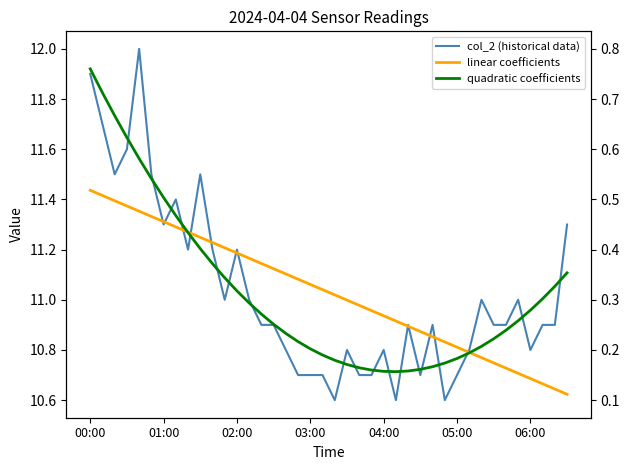

Which series changed the most between 16 and 17?

col_2 (historical data)